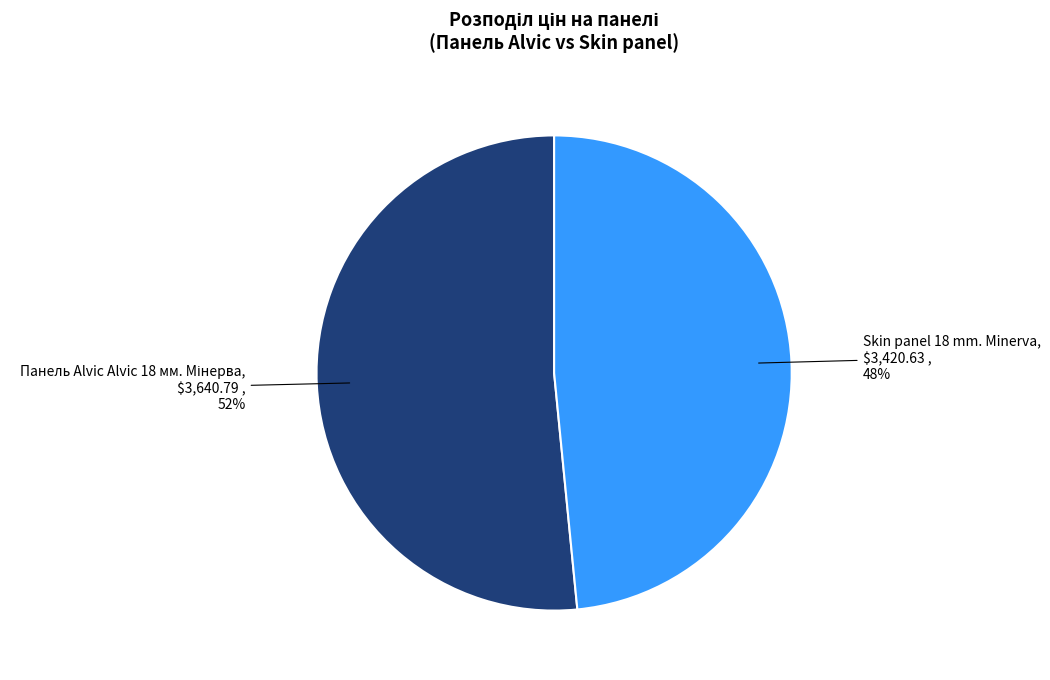

Does any single category account for the majority?

Yes